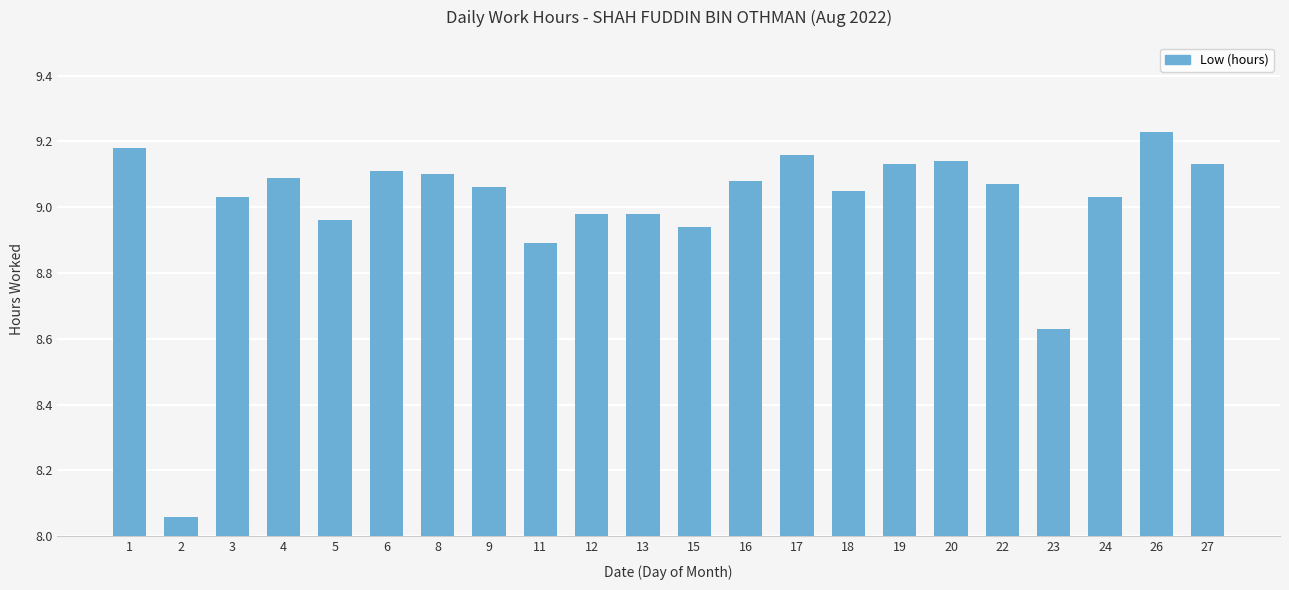

How many bars are there in total?

22